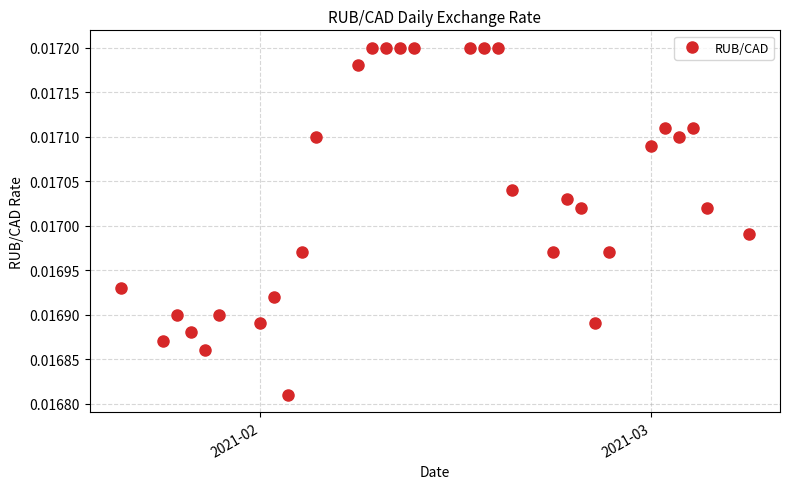

Count the values in the range 0 to 1.

31